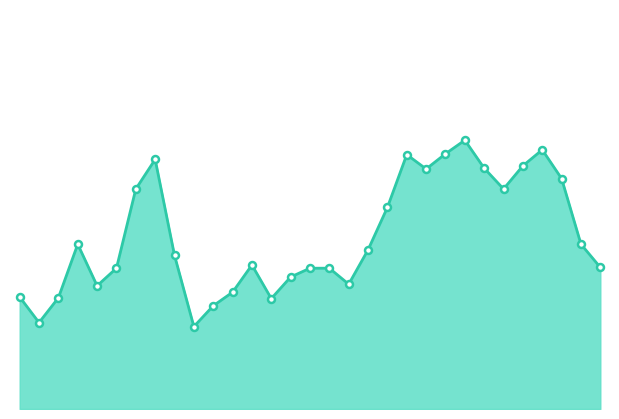

How many lines are shown in the chart?

1